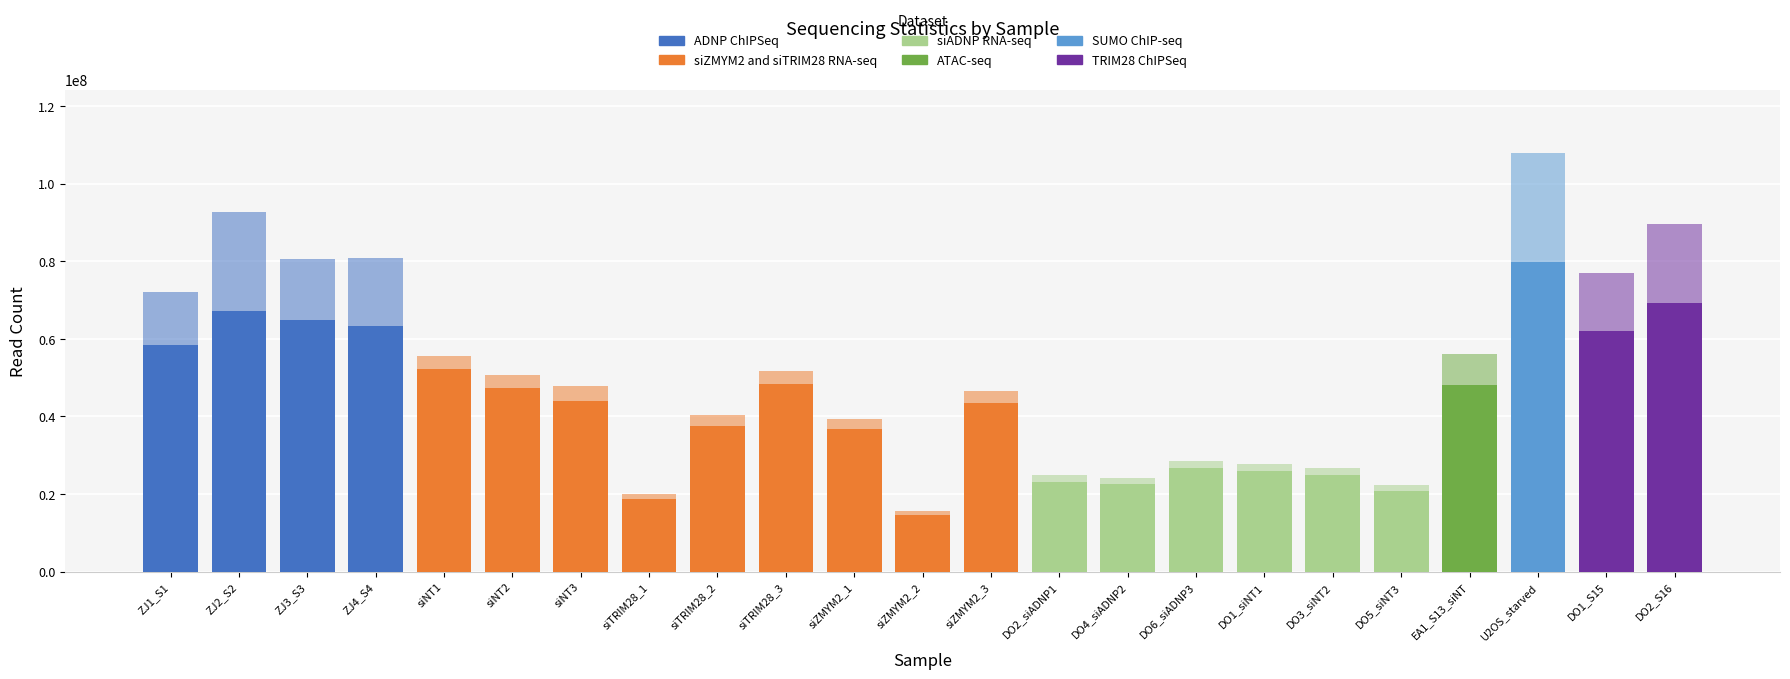

Are the bars grouped side by side (vs. stacked)?

No